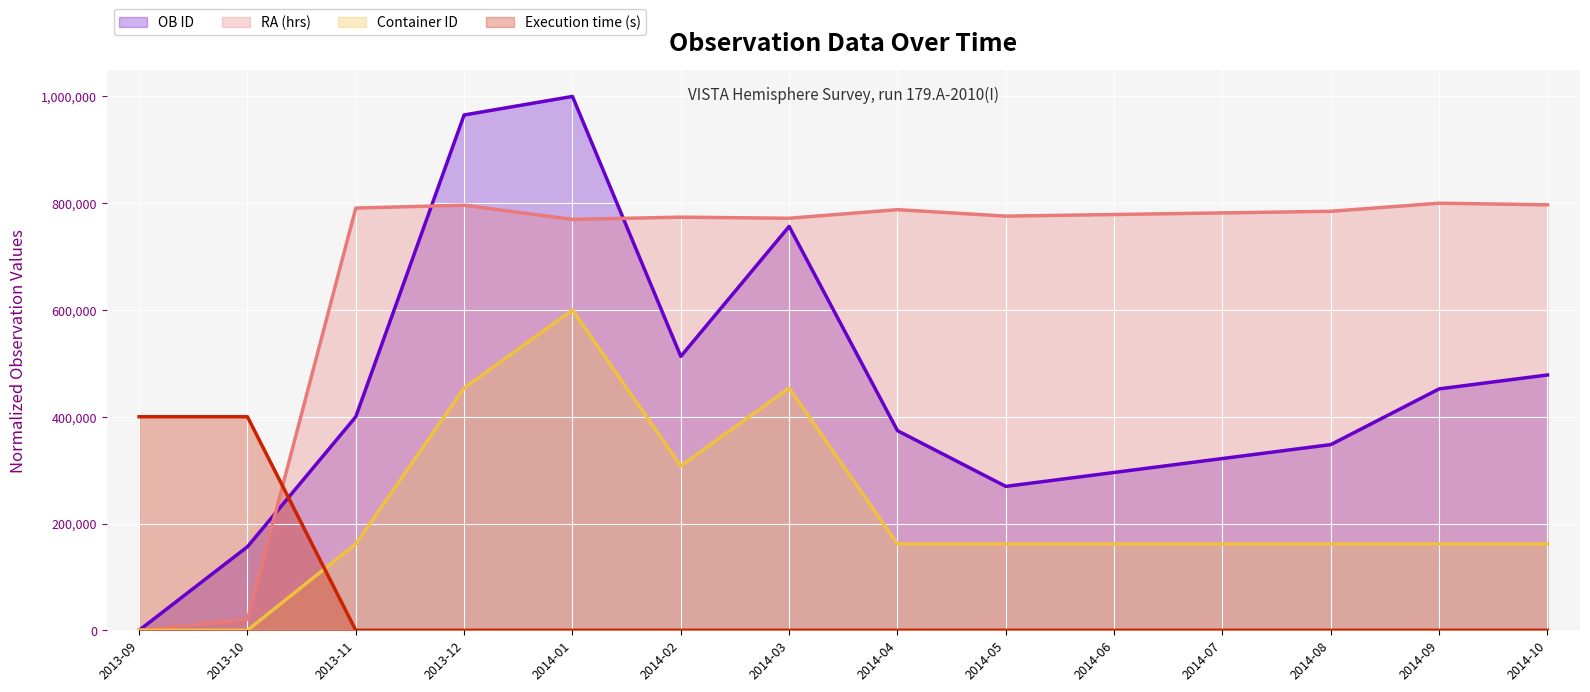

Reading left to right, transcribe all the data shown in this chart.

OB ID: 0.0	156521.7	400000.0	965217.4	1000000.0	513043.5	756521.7	373913.0	269565.2	295652.2	321739.1	347826.1	452173.9	478260.9
RA (hrs): 0.0	20495.6	790887.2	796223.5	769665.1	773852.1	771799.6	787890.7	775781.3	778818.9	781815.5	784853.1	800000.0	796962.4
Container ID: 0.0	0.0	161739.1	453913.0	600000.0	307826.1	453913.0	161739.1	161739.1	161739.1	161739.1	161739.1	161739.1	161739.1
Execution time (s): 400000.0	400000.0	0.0	0.0	0.0	0.0	0.0	0.0	0.0	0.0	0.0	0.0	0.0	0.0